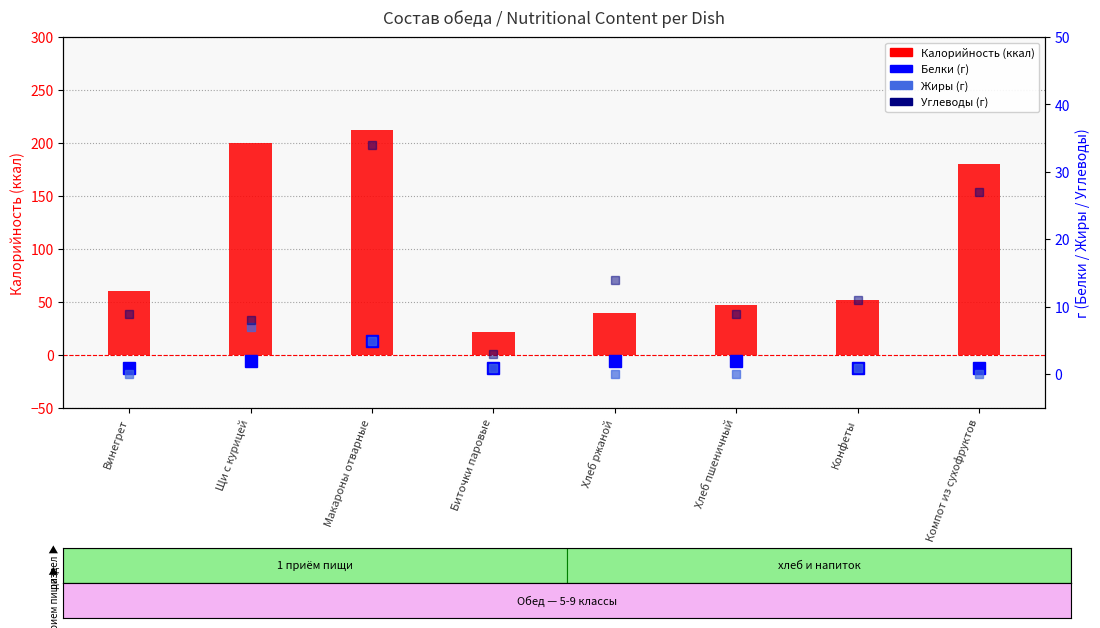

Which series has the largest range (max minus min)?

Калорийность